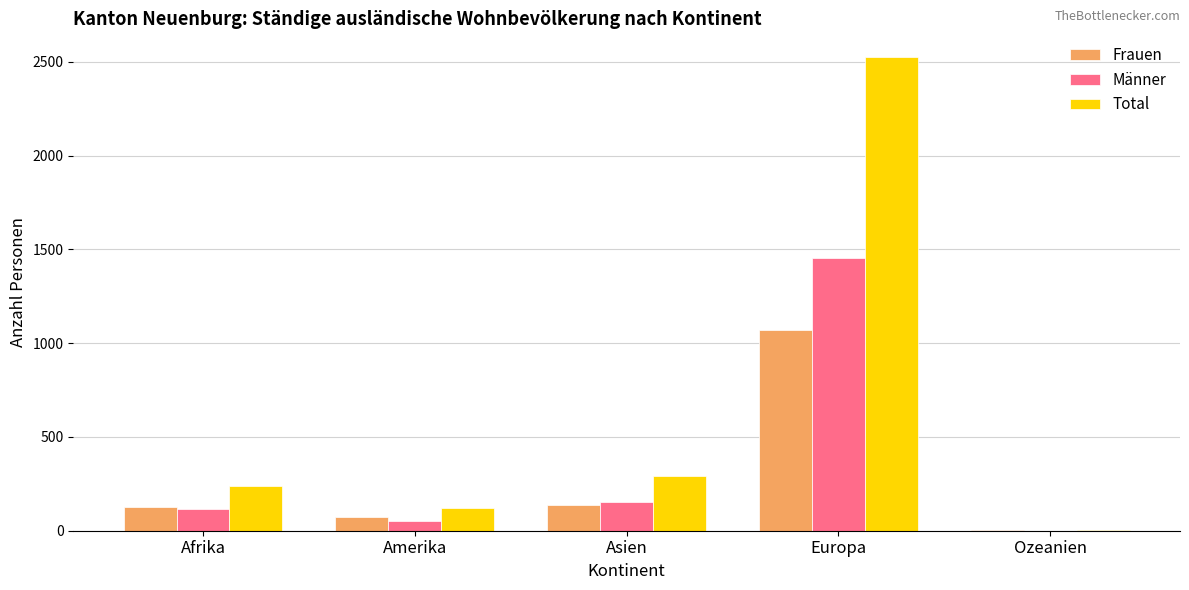

What is the sum of all Männer values?

1779